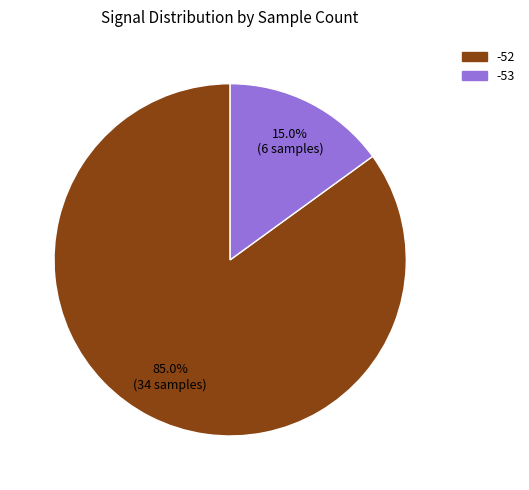

Is there a majority slice in this chart?

Yes